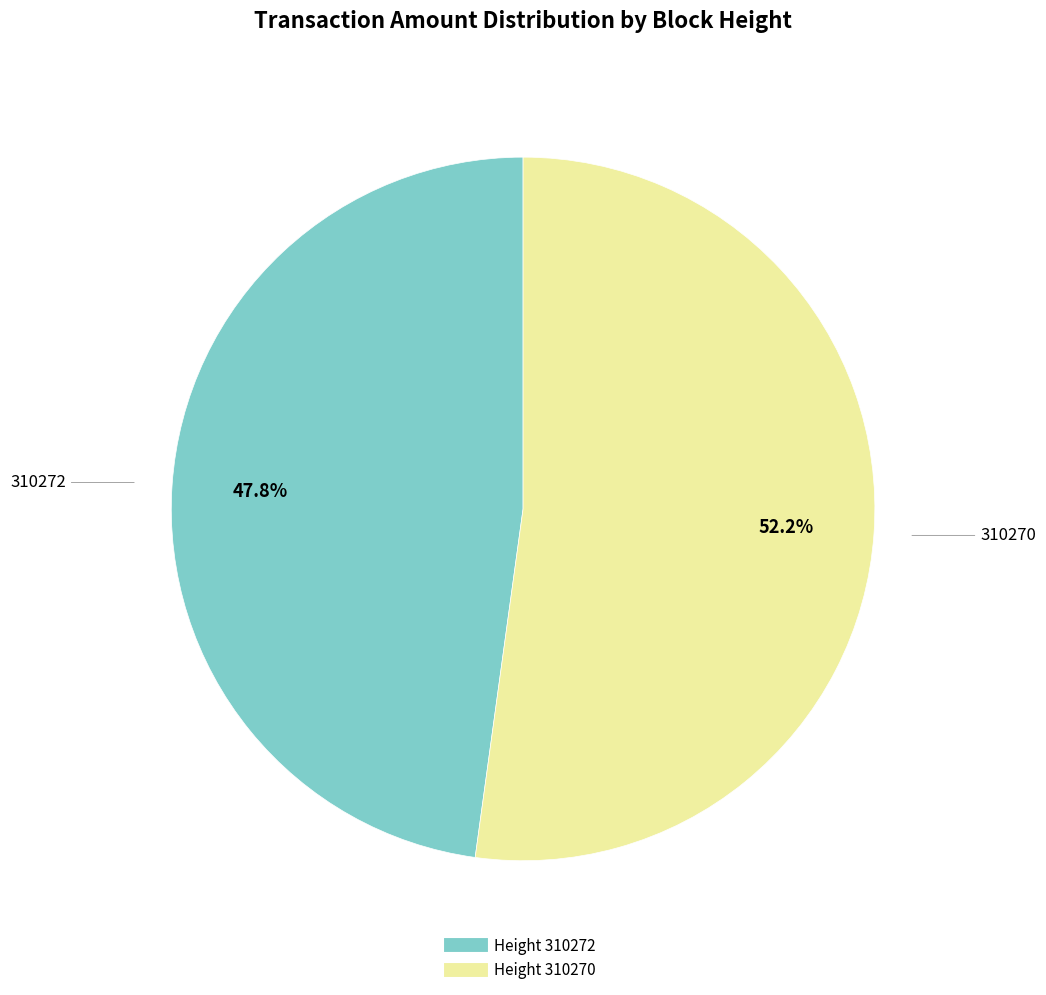

To the nearest percent, what is the difference between the largest and smallest slice percentages?

4%